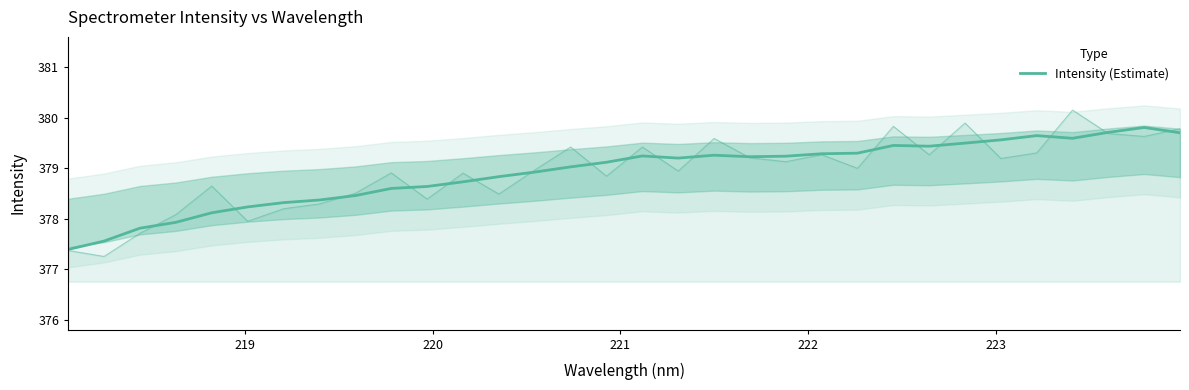

What is the average value?

378.9